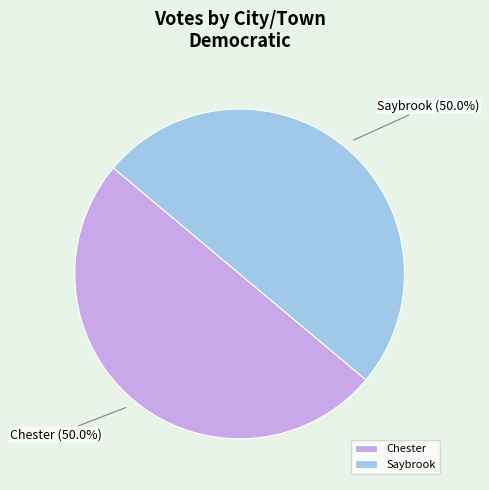

Combined, what portion of the pie is Chester and Saybrook?

100.0%